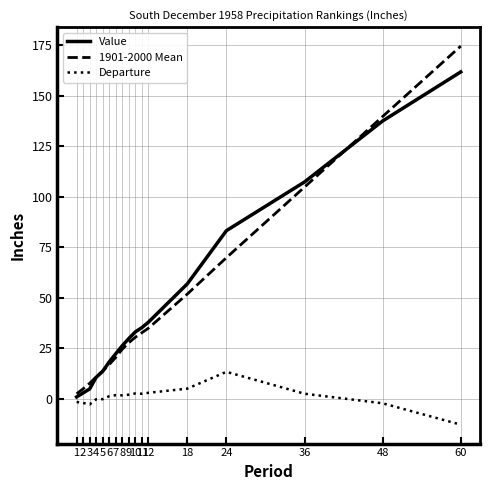

True or false: Departure and 1901-2000 Mean cross at least once.

False